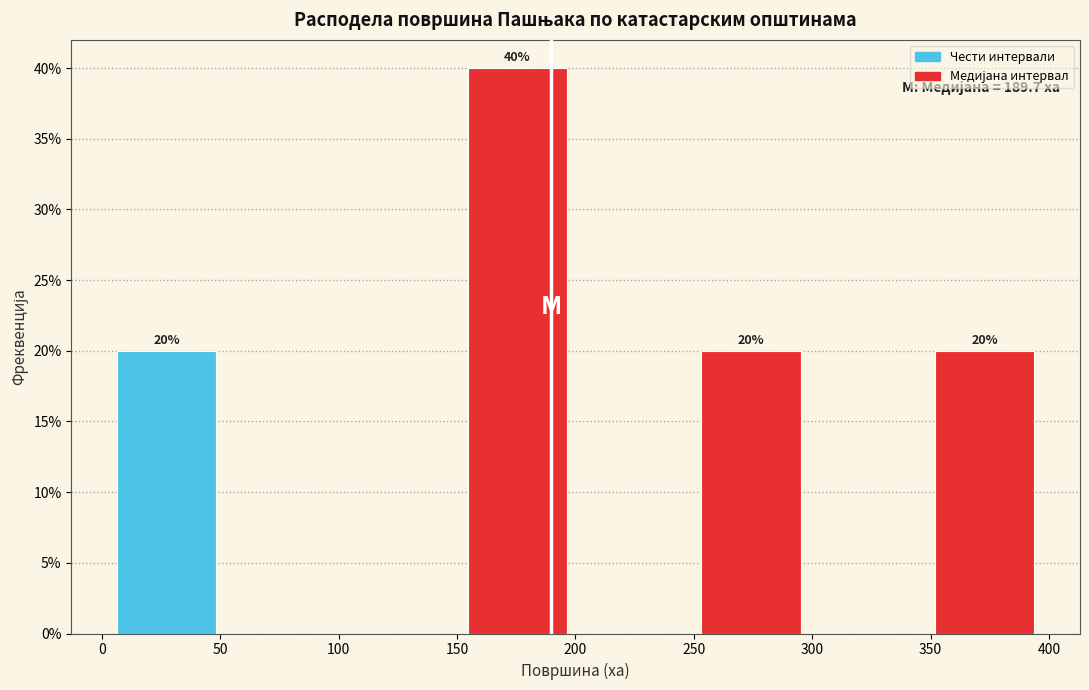

Which range on the x-axis has the tallest bar?

150 to 200